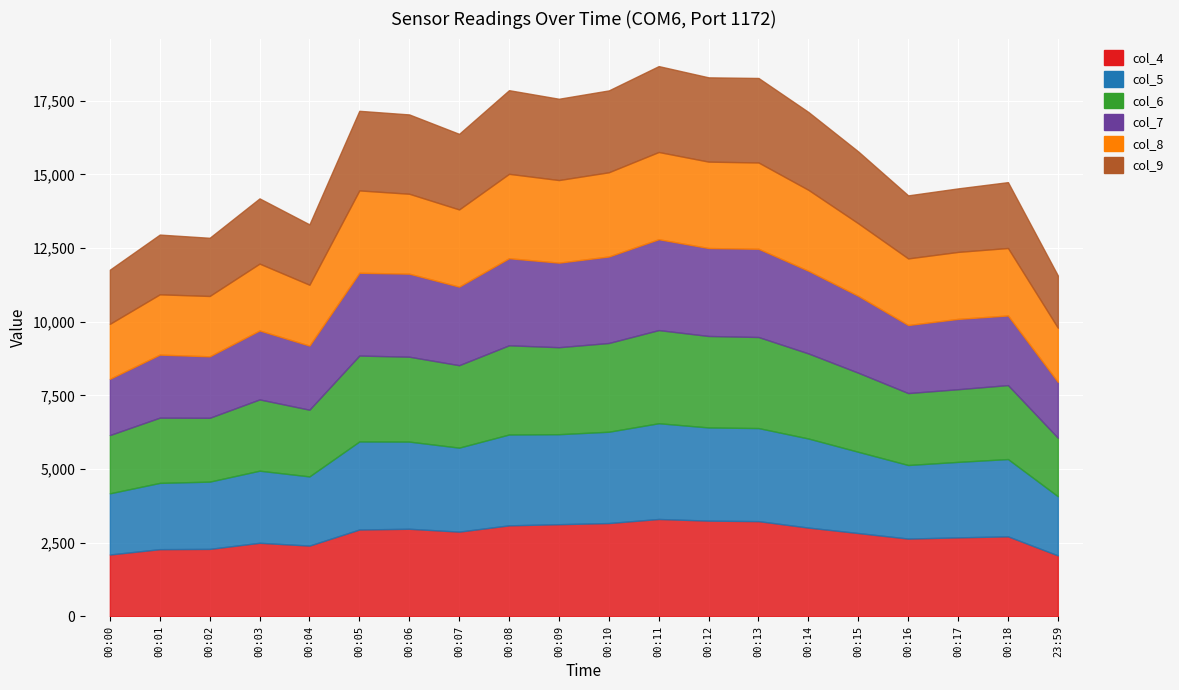

Is the value of col_8 at 00:03 greater than the value of col_6 at 00:01?

Yes